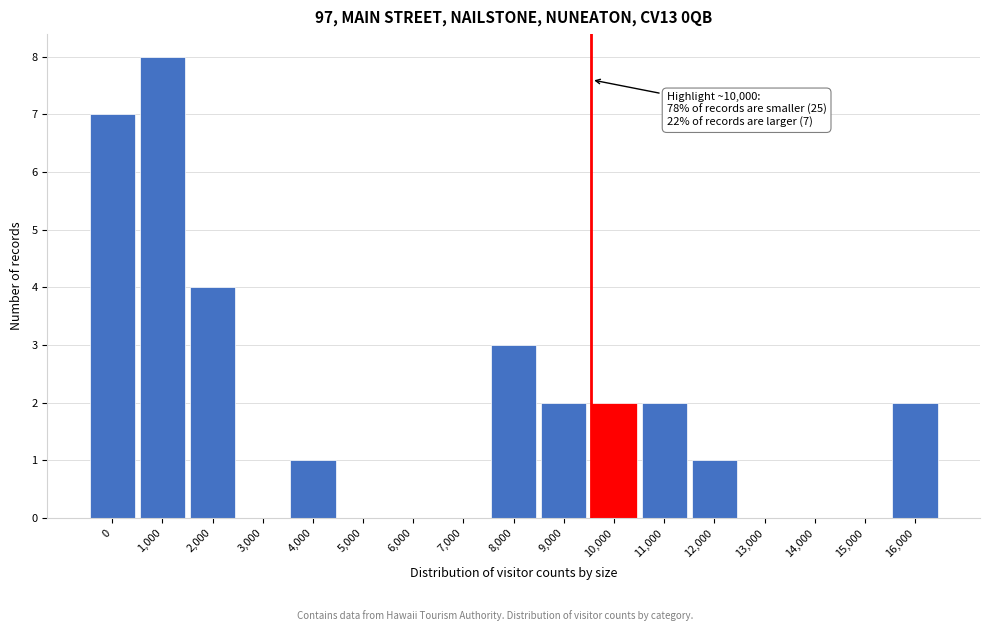

Reading left to right, list all the values displayed in this chart.

0=7	1,000=8	2,000=4	3,000=0	4,000=1	5,000=0	6,000=0	7,000=0	8,000=3	9,000=2	10,000=2	11,000=2	12,000=1	13,000=0	14,000=0	15,000=0	16,000=2